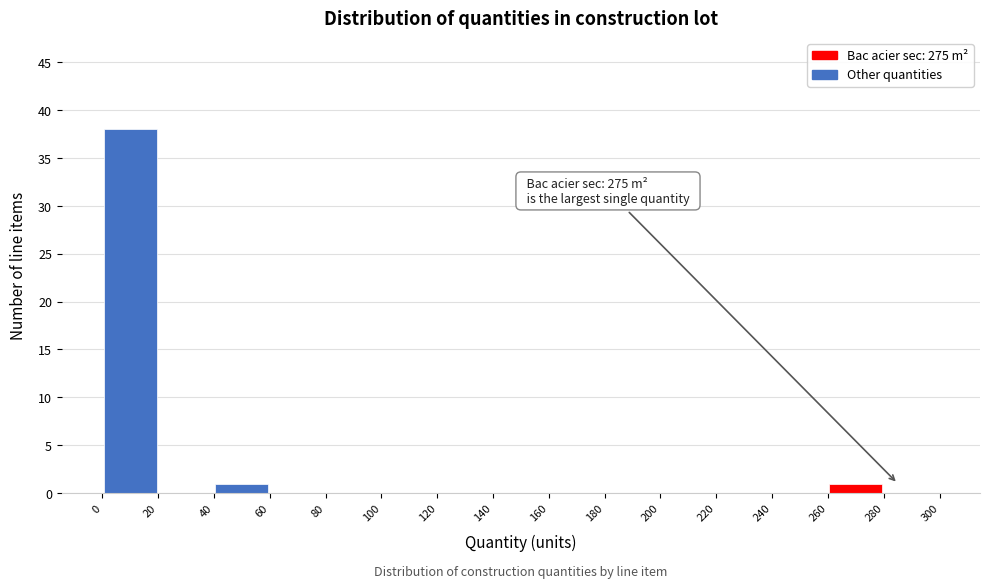

Which range on the x-axis has the tallest bar?

0 to 20